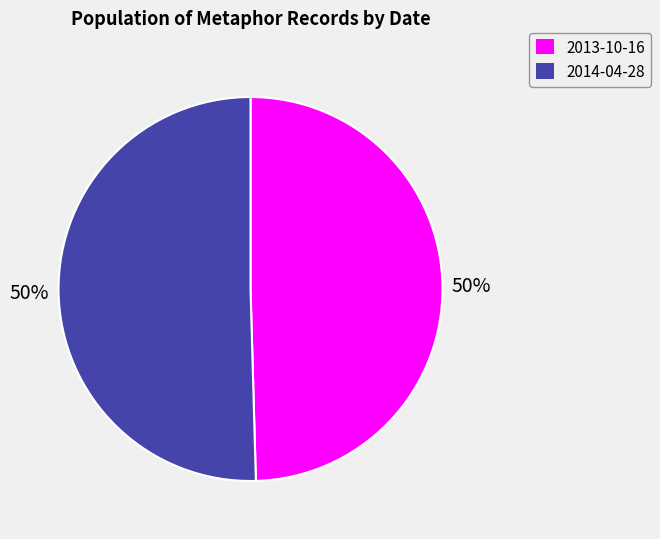

To the nearest percent, what is the combined percentage of 2014-04-28 and 2013-10-16?

100%